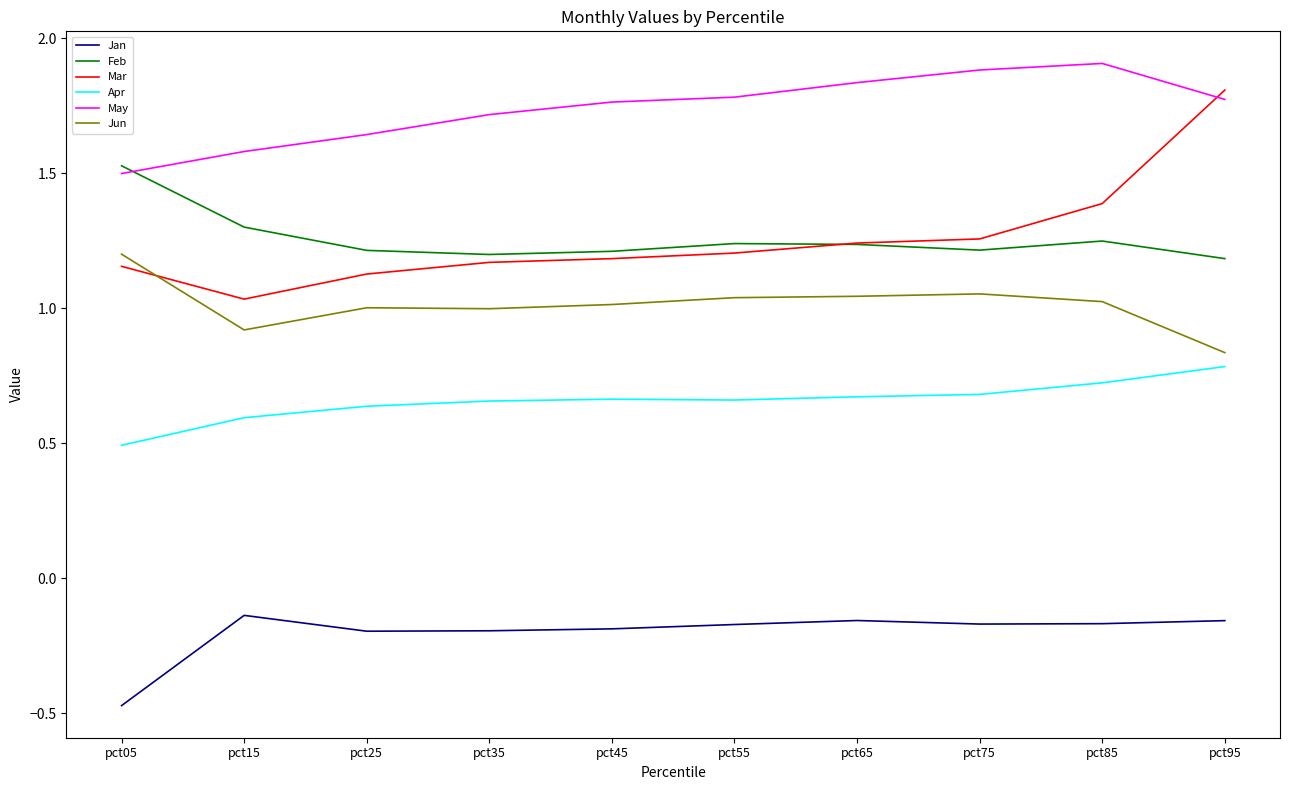

True or false: May and Jan intersect in this chart.

False